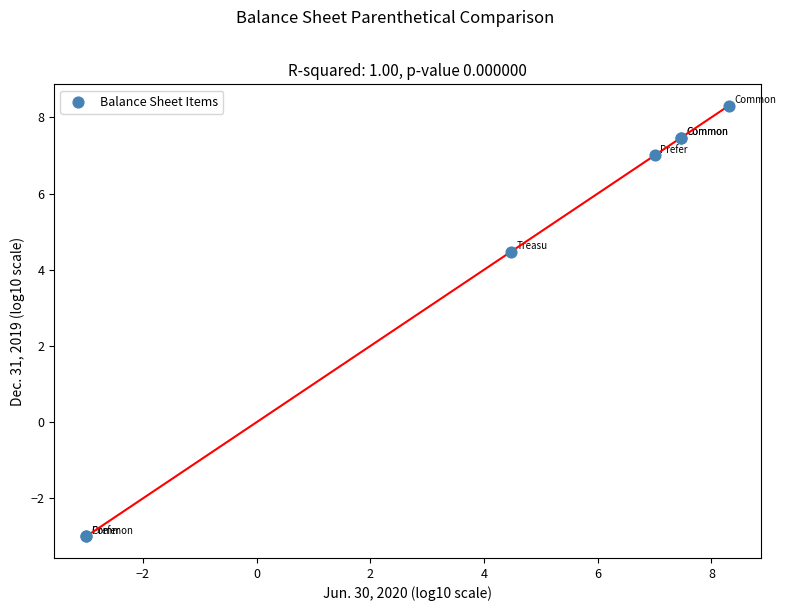

What Y value in the scatter plot is closest to 2?

4.5